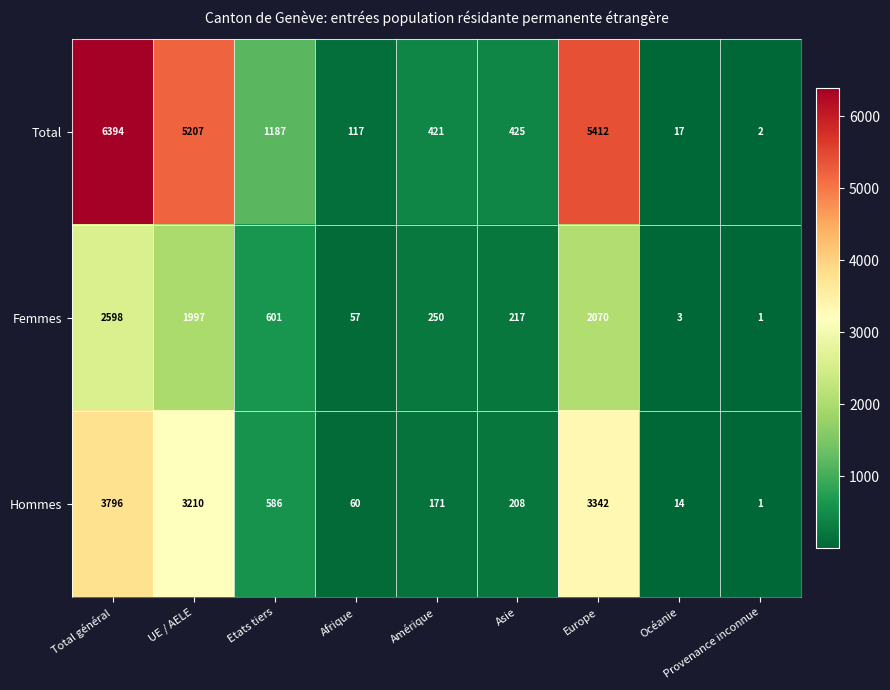

What is the total value across all series at Afrique?

234